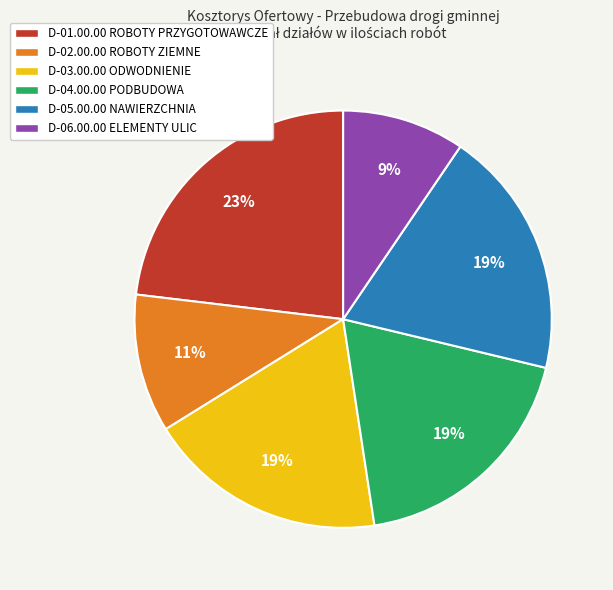

Is the sum of D-01.00.00 ROBOTY PRZYGOTOWAWCZE and D-06.00.00 ELEMENTY ULIC greater than half?

No